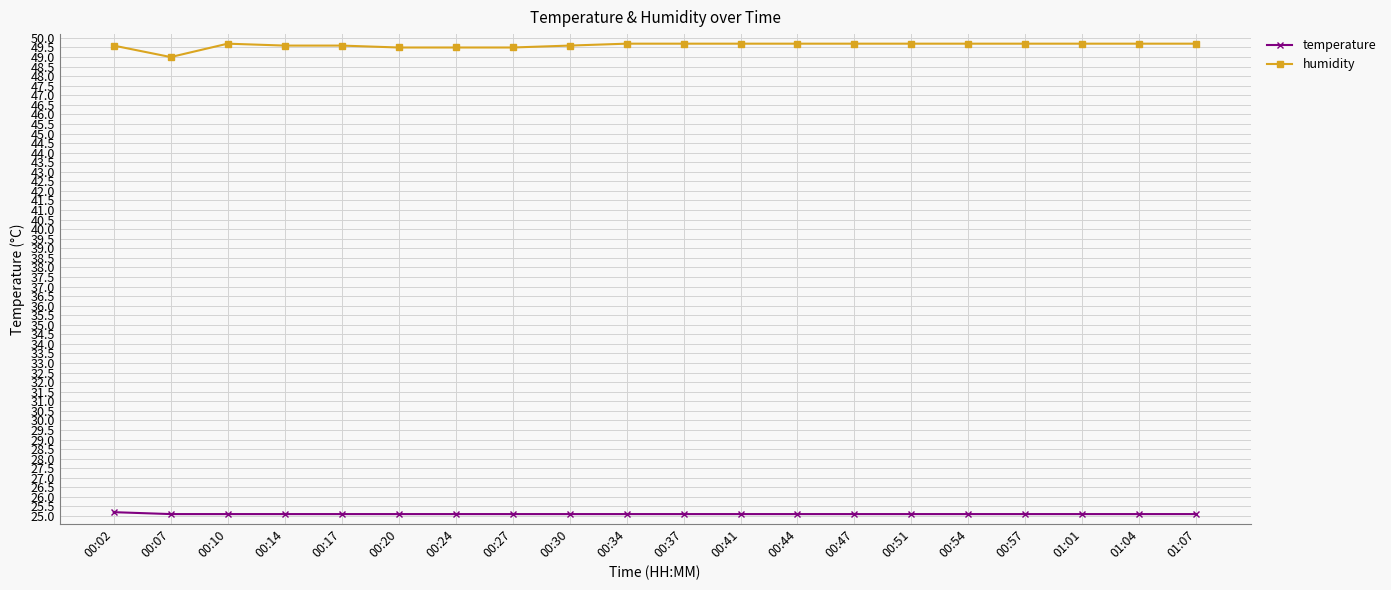

What is the value of the temperature point at the 19th from the left?

25.1